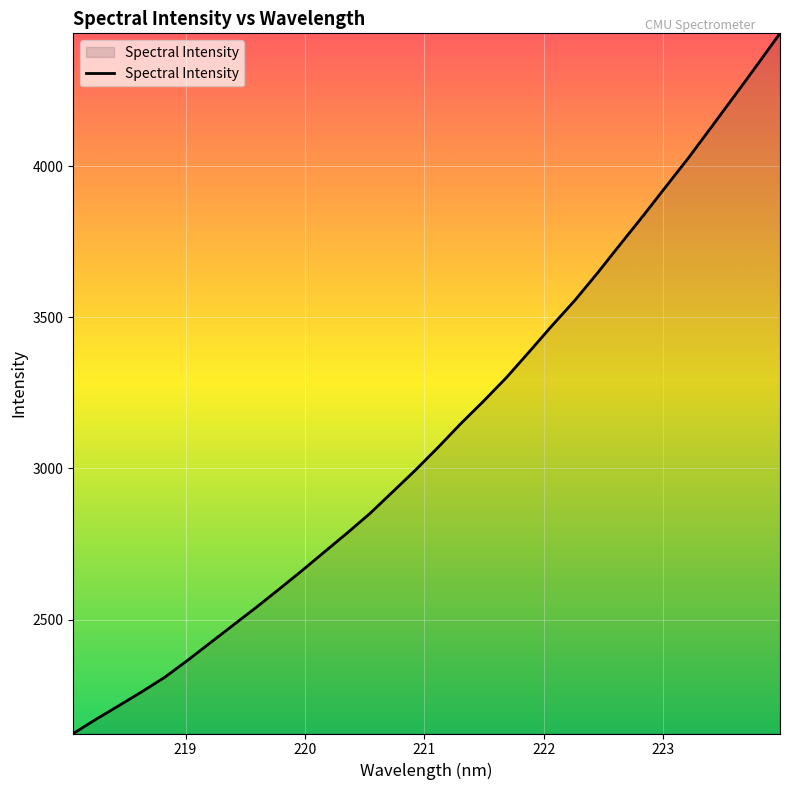

What is the greatest value displayed?

4439.9